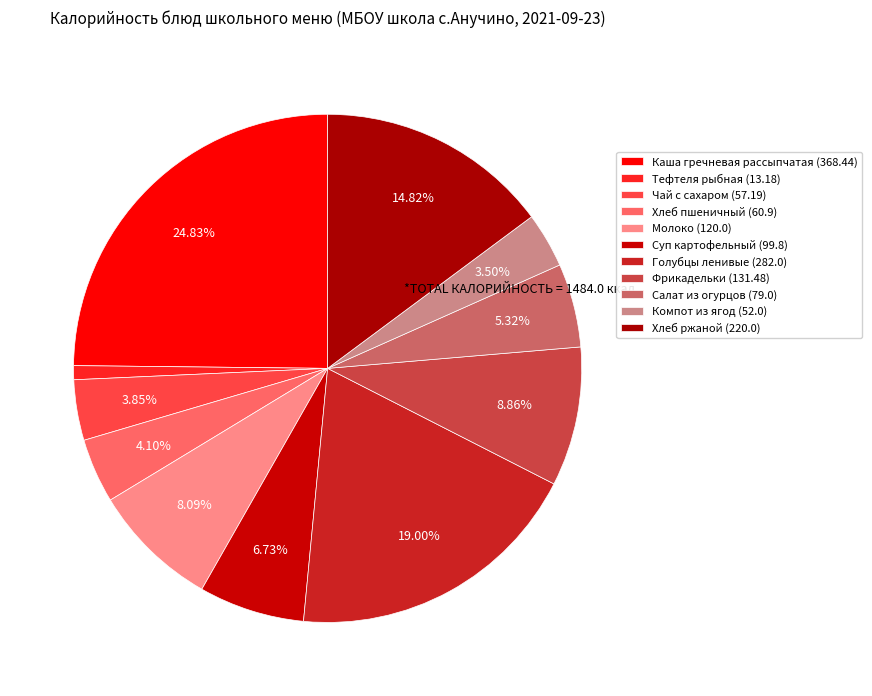

Is there a majority slice in this chart?

No